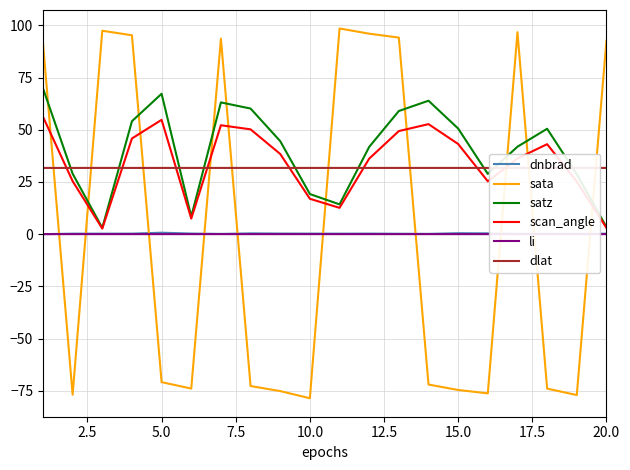

What is the sum of all satz values?

801.1